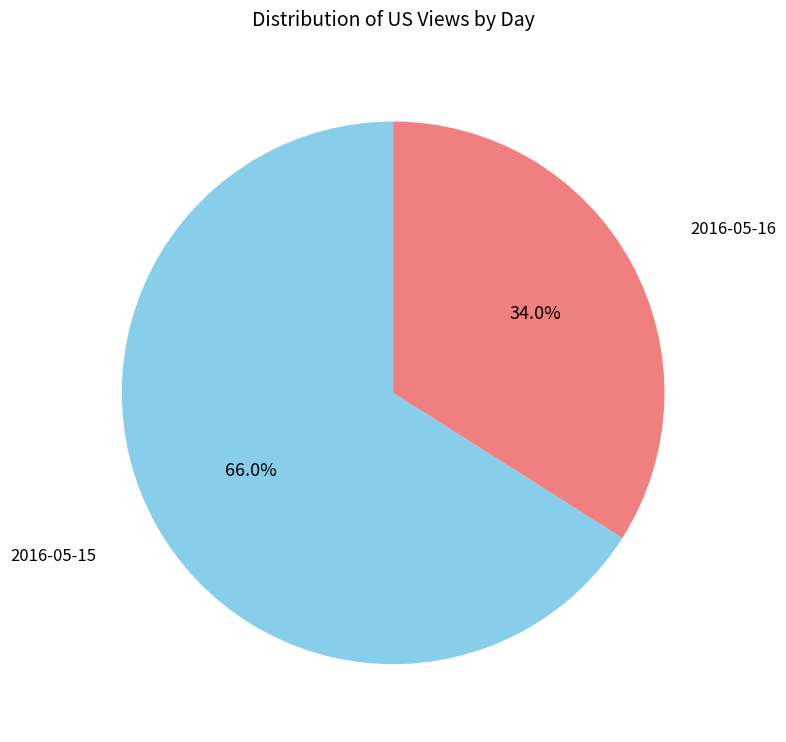

Rank the categories by value from lowest to highest.

2016-05-16, 2016-05-15